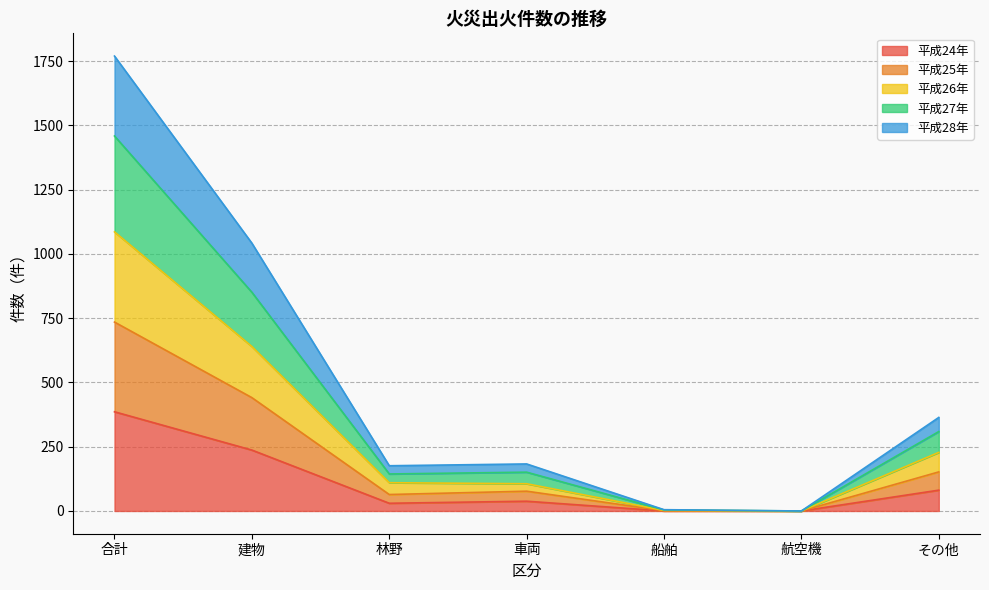

Which category has the highest value in the 平成24年 series?

合計